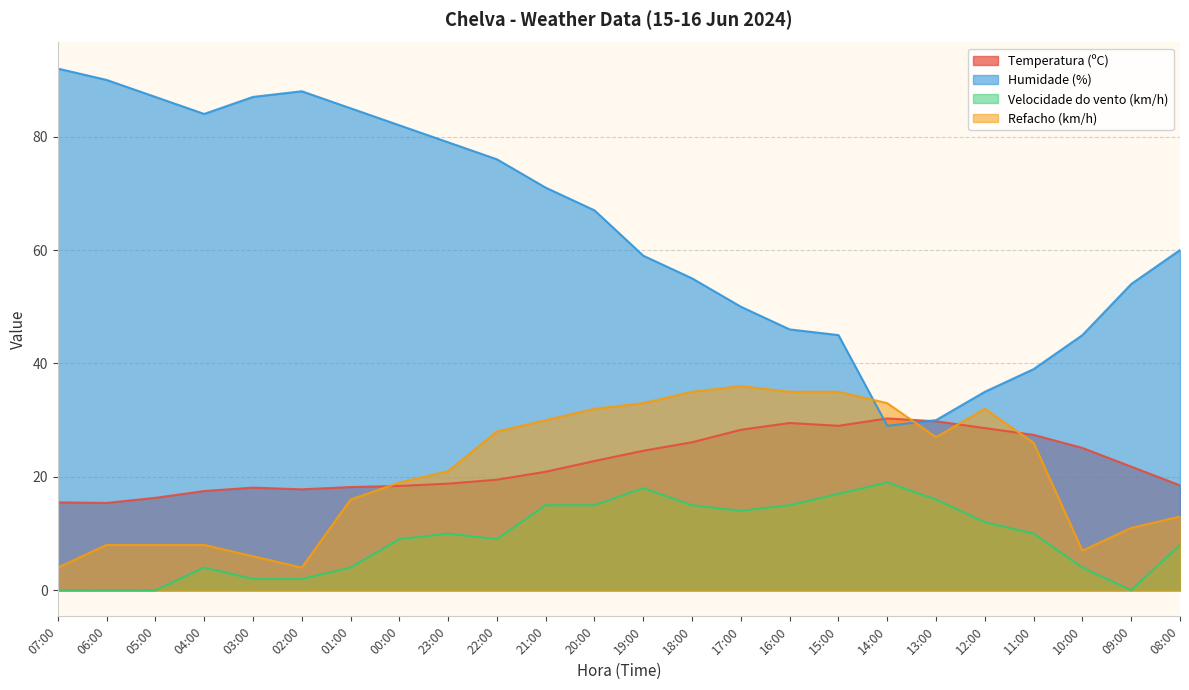

What is the maximum value shown in the chart?

92.0